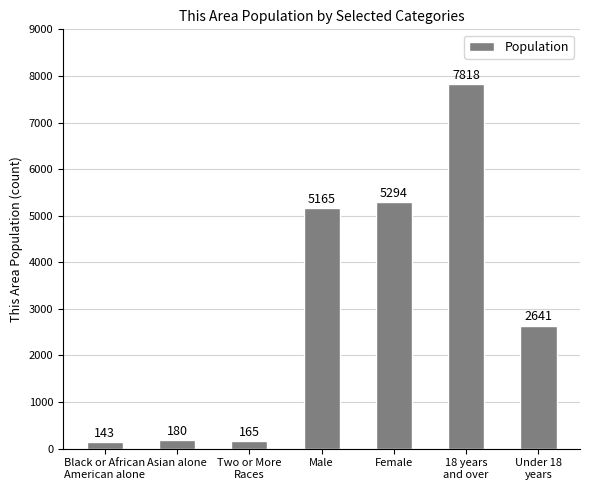

What position from the left is 18 years
and over?

6